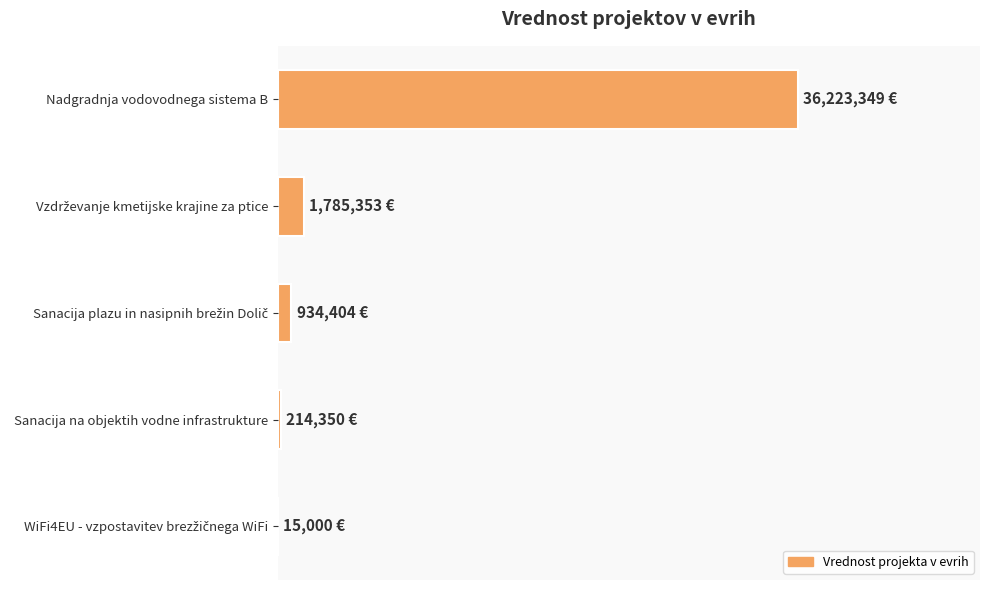

Where is the data nearest to the value 18119174?

Vzdrževanje kmetijske krajine za ptice